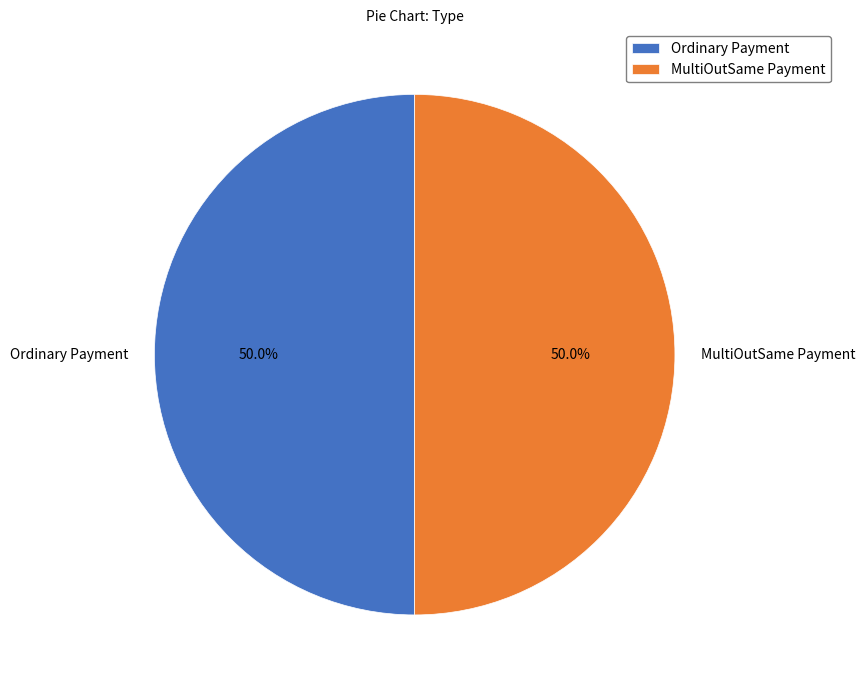

What portion of the pie excludes MultiOutSame Payment?

50.0%